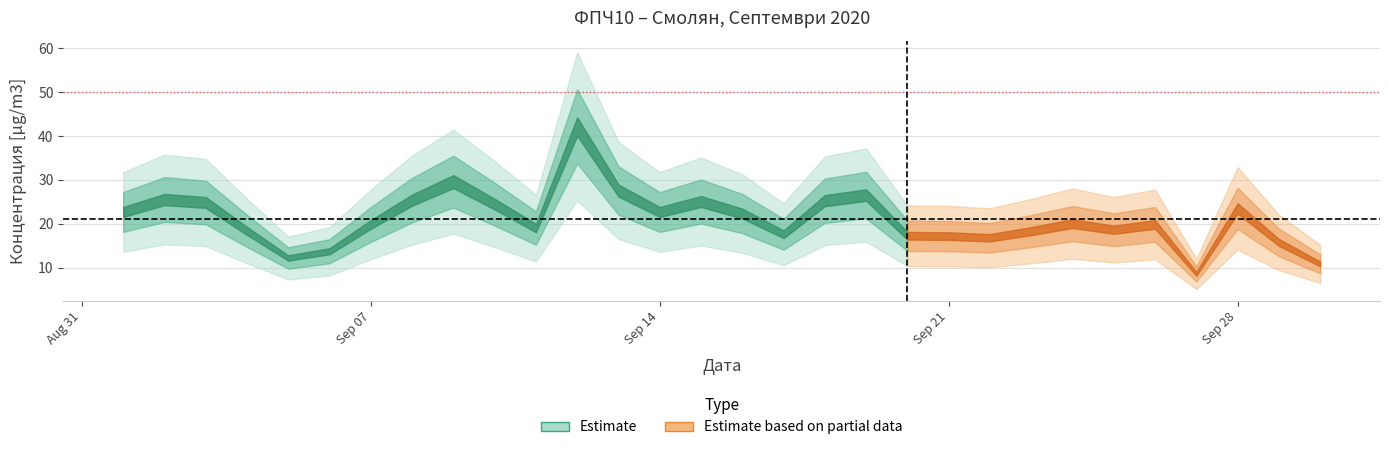

Reading left to right, what are all the values shown in this chart?

22.7	25.5	24.9	18.4	12.2	13.8	19.9	25.4	29.6	24.5	19.0	42.2	27.6	22.7	25.1	22.3	17.6	25.3	26.5	17.3	17.2	16.8	18.3	20.0	18.7	19.9	8.6	23.5	15.8	10.9